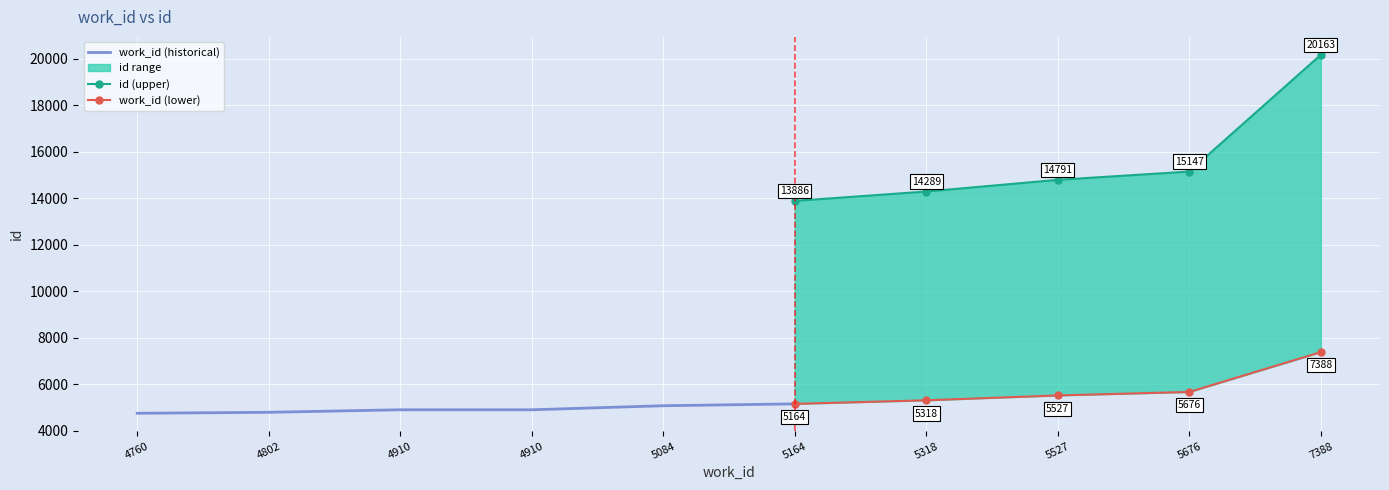

At 5318, list the series in order from smallest to largest.

lower, upper